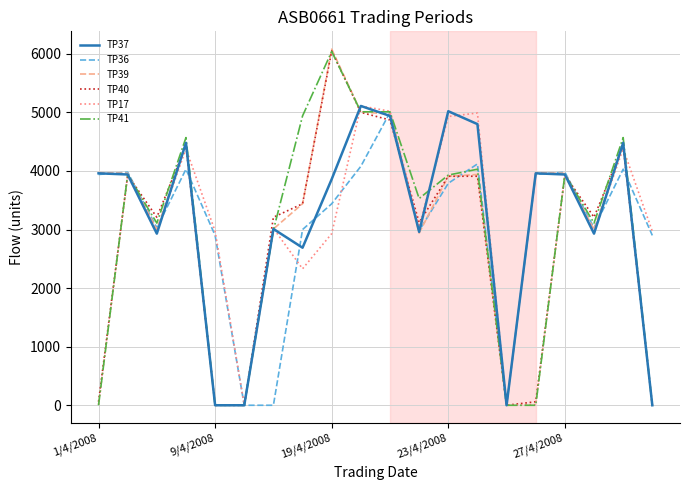

What is the greatest value displayed?

6080